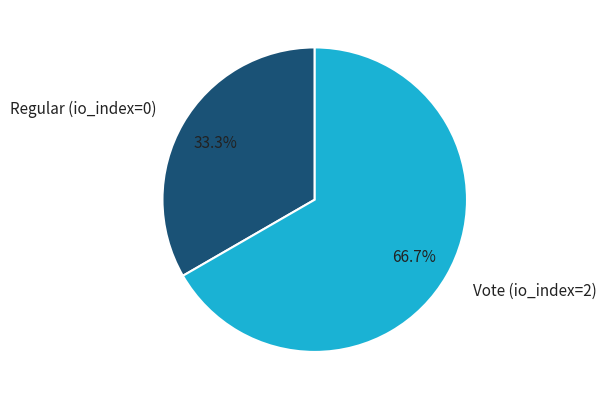

What is the majority slice?

Vote (io_index=2)